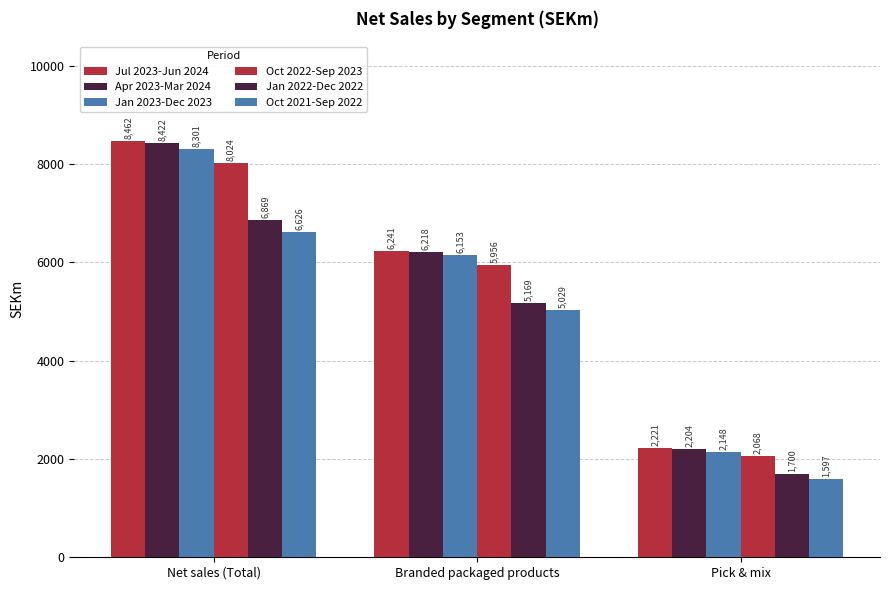

How many bars are there in each group?

6